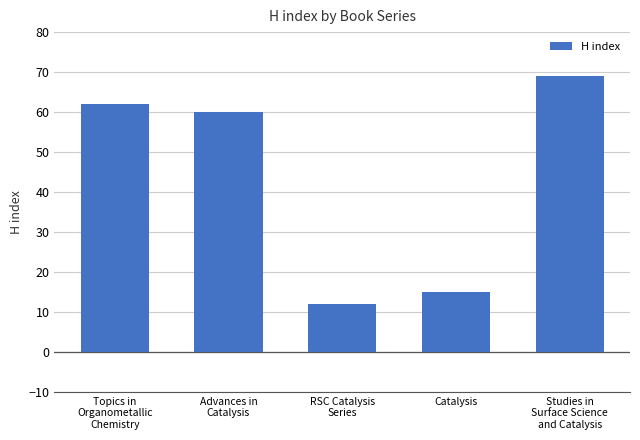

How many categories are shown in the chart?

5